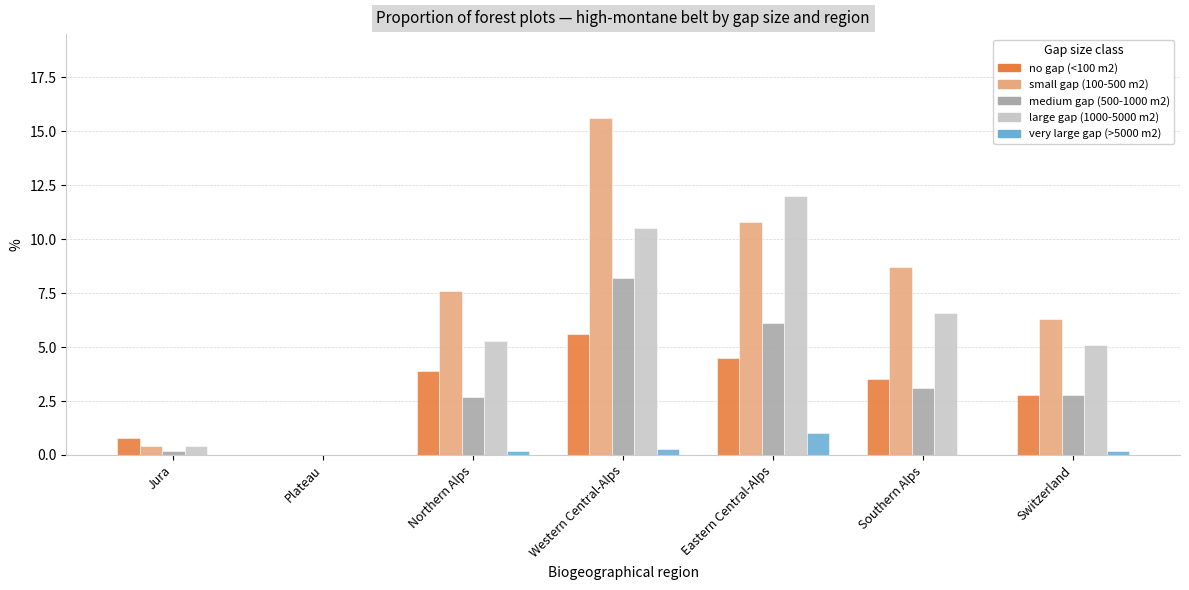

Which category has the highest value in the very large gap (>5000 m2) series?

Eastern Central-Alps